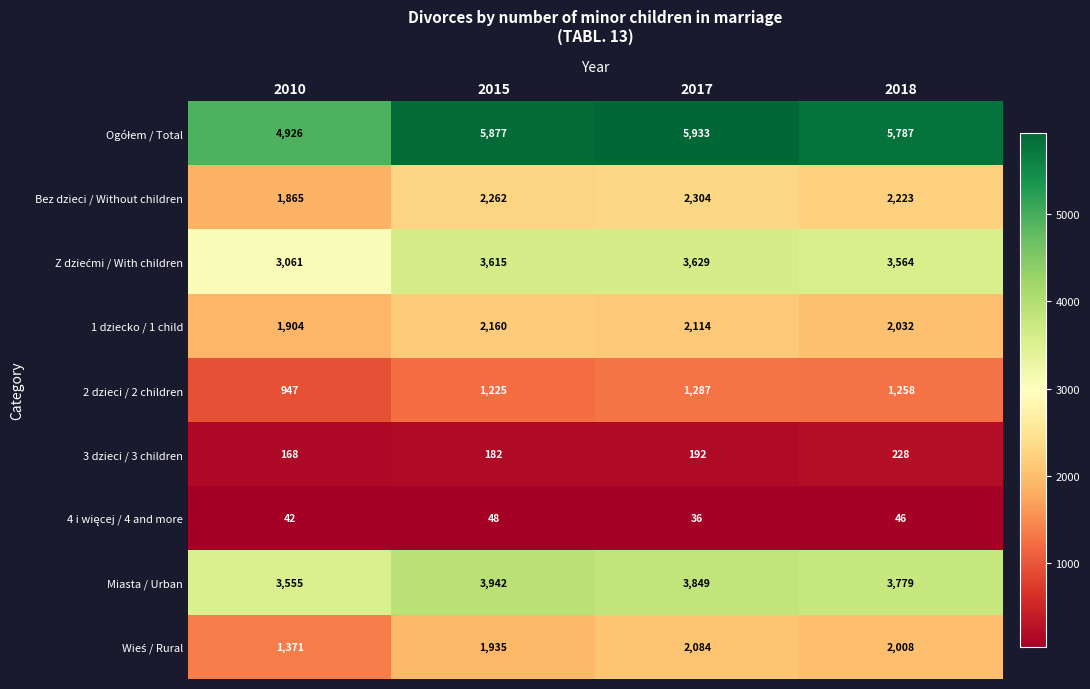

Where does the 2 dzieci / 2 children series first go above 1258?

2017